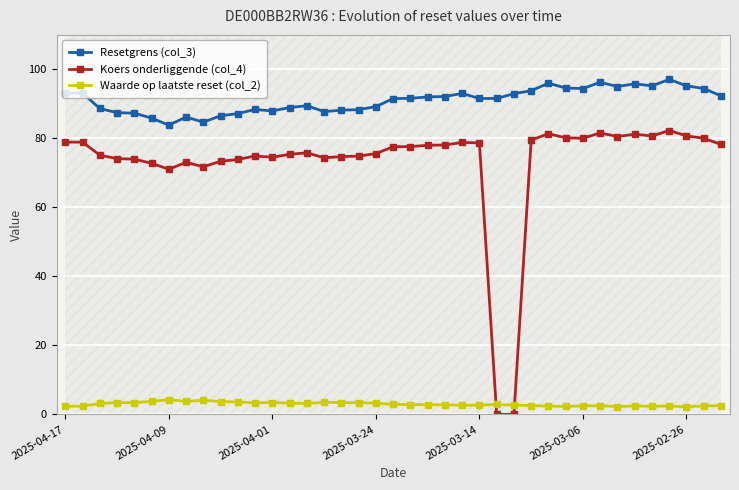

At which category does the chart reach its minimum across all series?

25